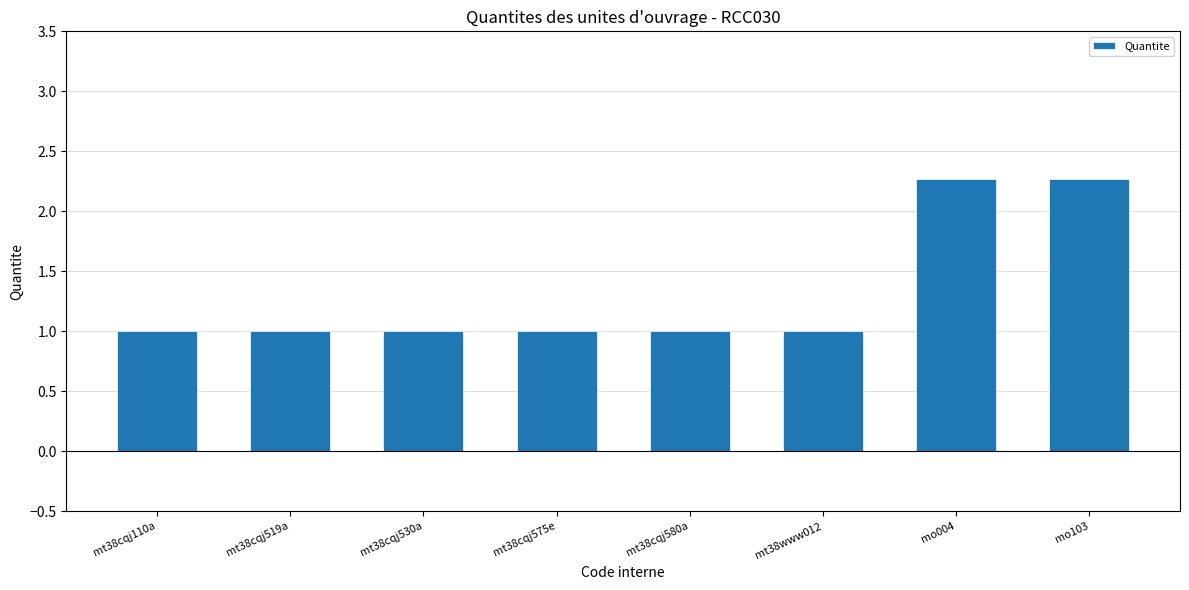

Does the chart contain stacked bars?

No